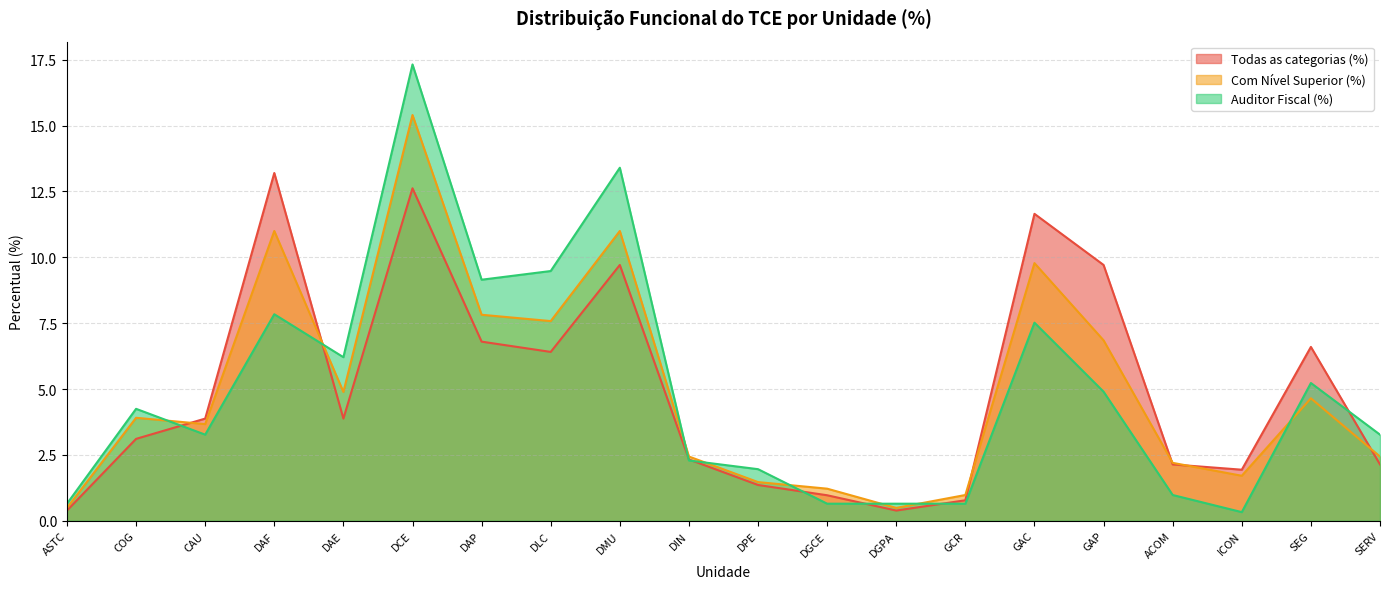

Which has a higher value, DMU or ICON?

DMU